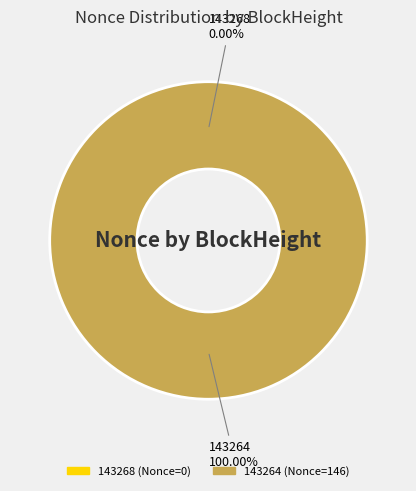

To the nearest percent, what percentage of the pie is 143264?

100%